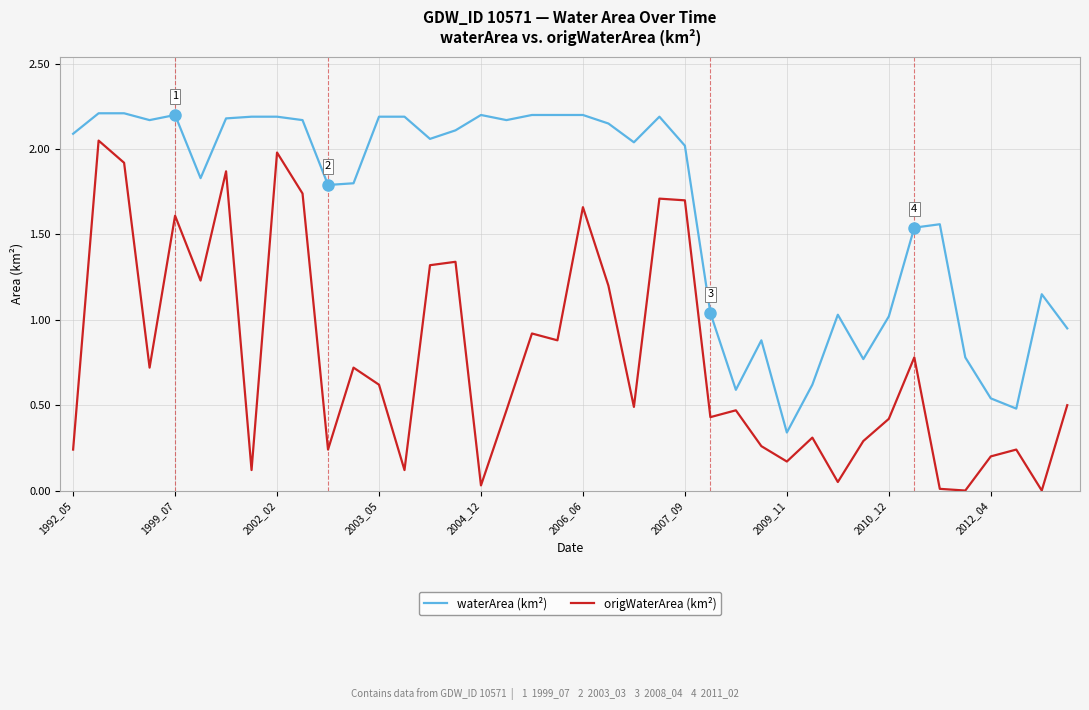

List the series in order of their peak value, lowest first.

origWaterArea (km²), waterArea (km²)